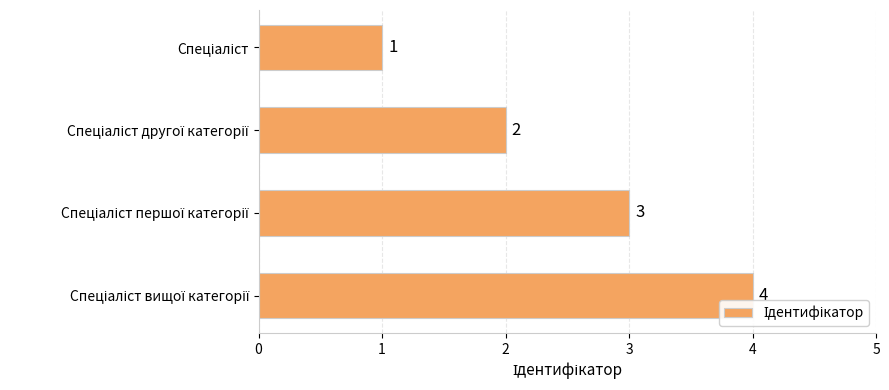

Count the values in the range 2 to 4.

3